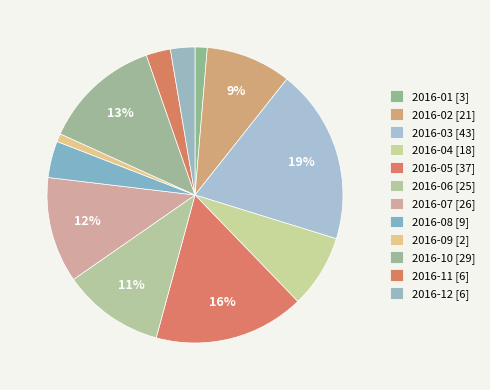

How many segments does this pie chart have?

12